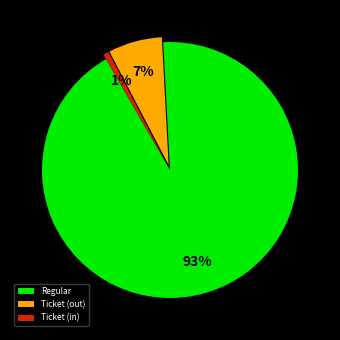

Between Ticket (out) and Regular, which is larger?

Regular